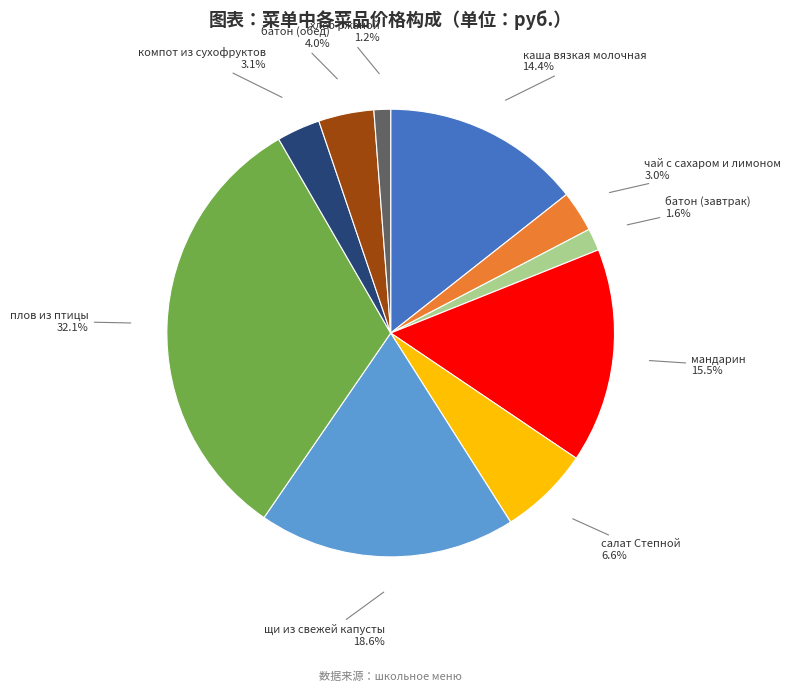

Is there any slice that represents more than half of the pie?

No